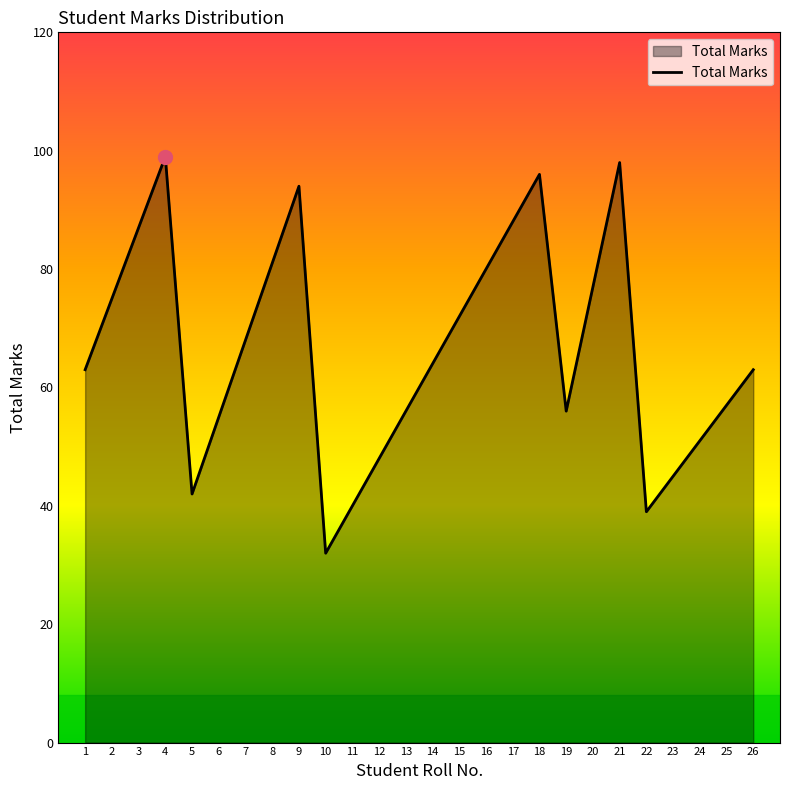

Is it true that the value at 4 is 51?

False